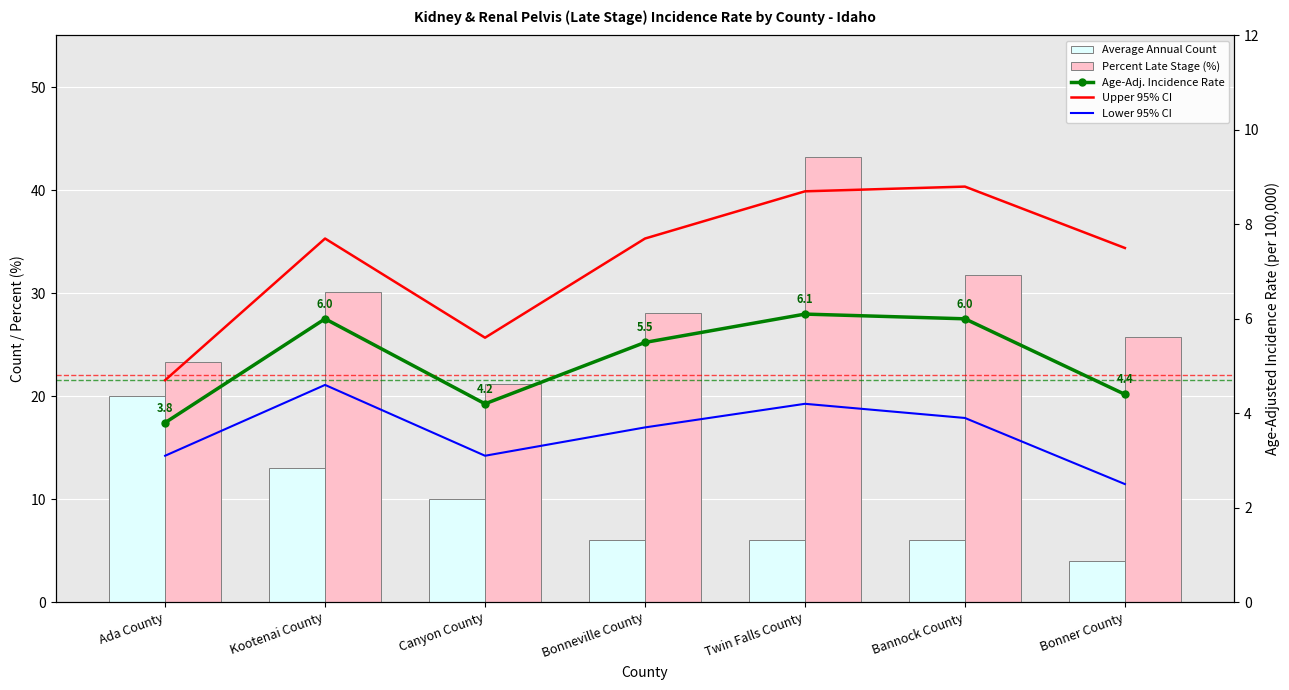

List the labels in order of Age-Adj. Incidence Rate value, smallest first.

Ada County, Canyon County, Bonner County, Bonneville County, Kootenai County, Bannock County, Twin Falls County